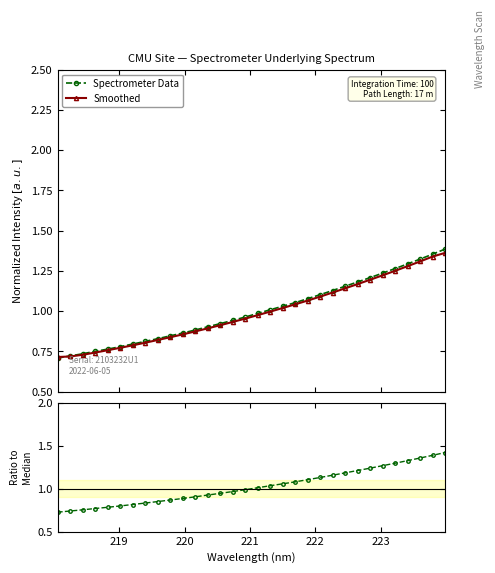

Reading right to left, what are all the values shown in this chart?

Spectrometer Data: 1.4	1.4	1.3	1.3	1.3	1.2	1.2	1.2	1.2	1.1	1.1	1.1	1.1	1.0	1.0	1.0	1.0	0.9	0.9	0.9	0.9	0.9	0.8	0.8	0.8	0.8	0.8	0.8	0.8	0.7	0.7	0.7
Smoothed: 1.4	1.3	1.3	1.3	1.3	1.2	1.2	1.2	1.1	1.1	1.1	1.1	1.0	1.0	1.0	1.0	1.0	0.9	0.9	0.9	0.9	0.9	0.8	0.8	0.8	0.8	0.8	0.8	0.7	0.7	0.7	0.7
Ratio: 1.4	1.4	1.4	1.3	1.3	1.3	1.2	1.2	1.2	1.2	1.1	1.1	1.1	1.1	1.0	1.0	1.0	1.0	0.9	0.9	0.9	0.9	0.9	0.9	0.8	0.8	0.8	0.8	0.8	0.8	0.7	0.7